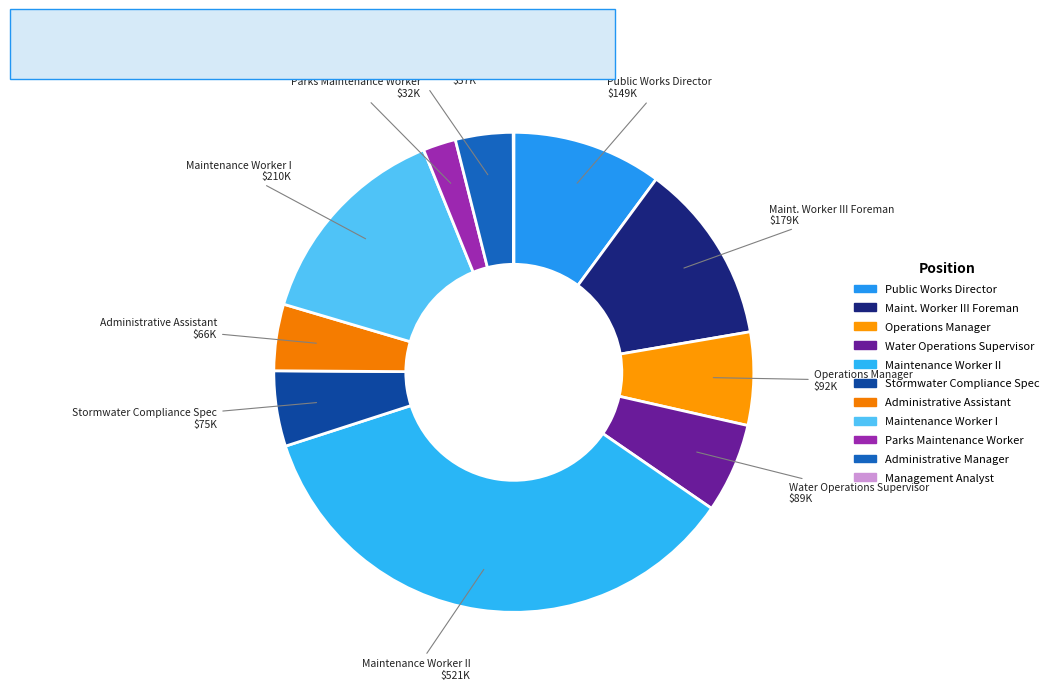

Between Maintenance Worker II and Water Operations Supervisor, which is larger?

Maintenance Worker II